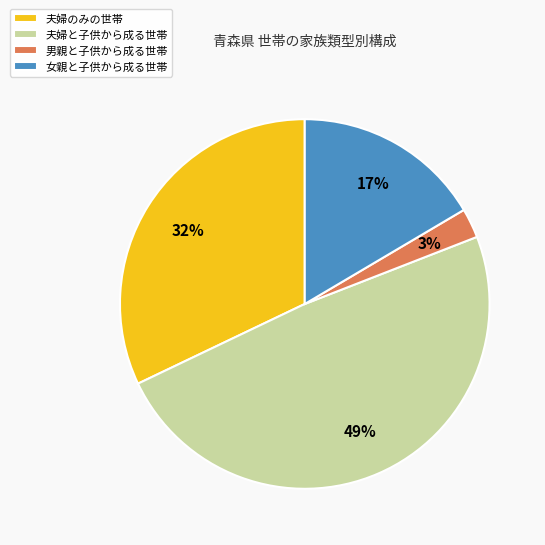

Combined, do 男親と子供から成る世帯 and 夫婦と子供から成る世帯 account for over 50%?

Yes